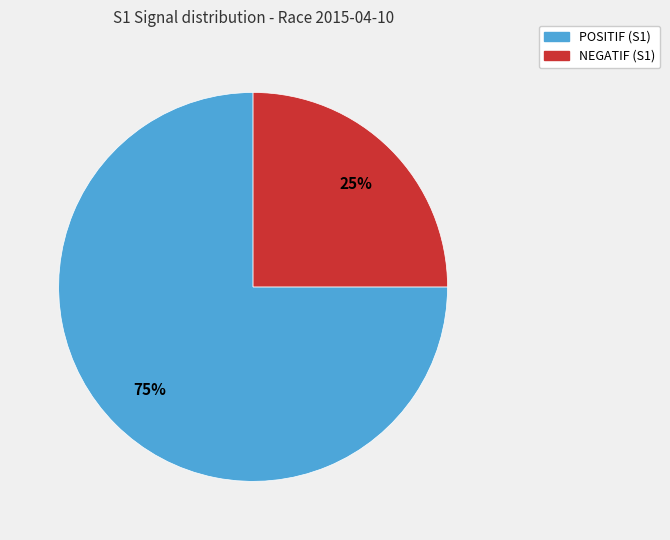

Which category accounts for the majority?

POSITIF